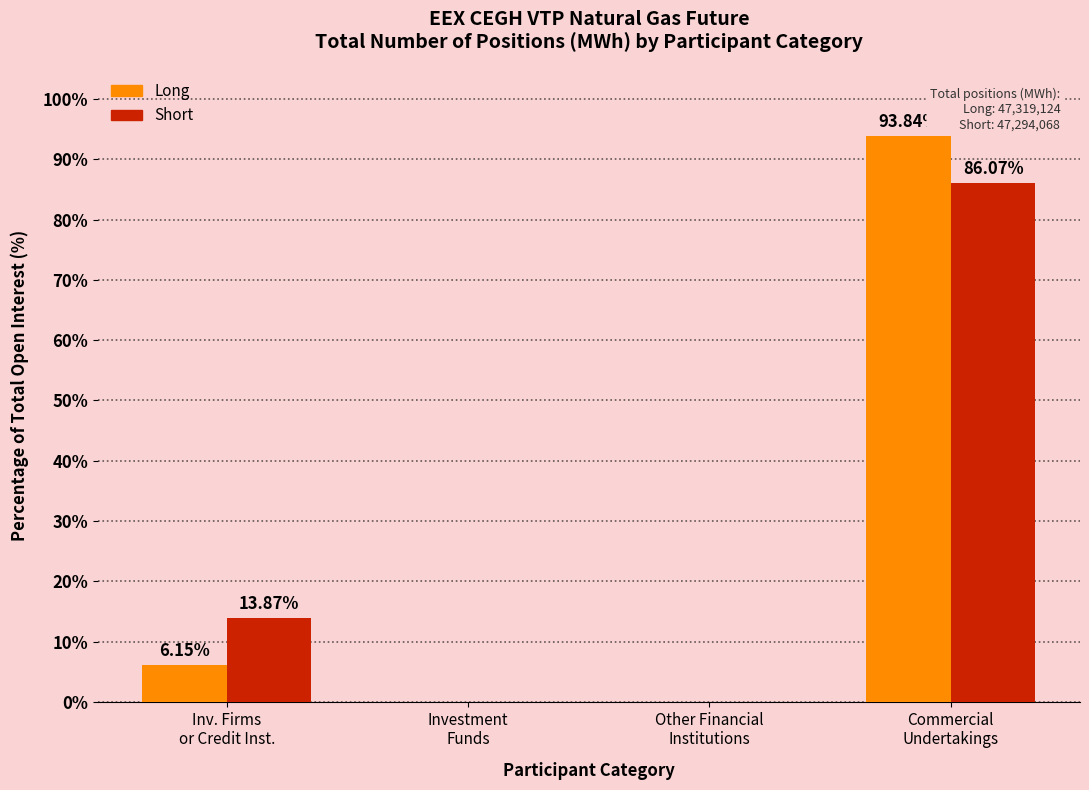

At which category is the sum across all series the highest?

Commercial
Undertakings